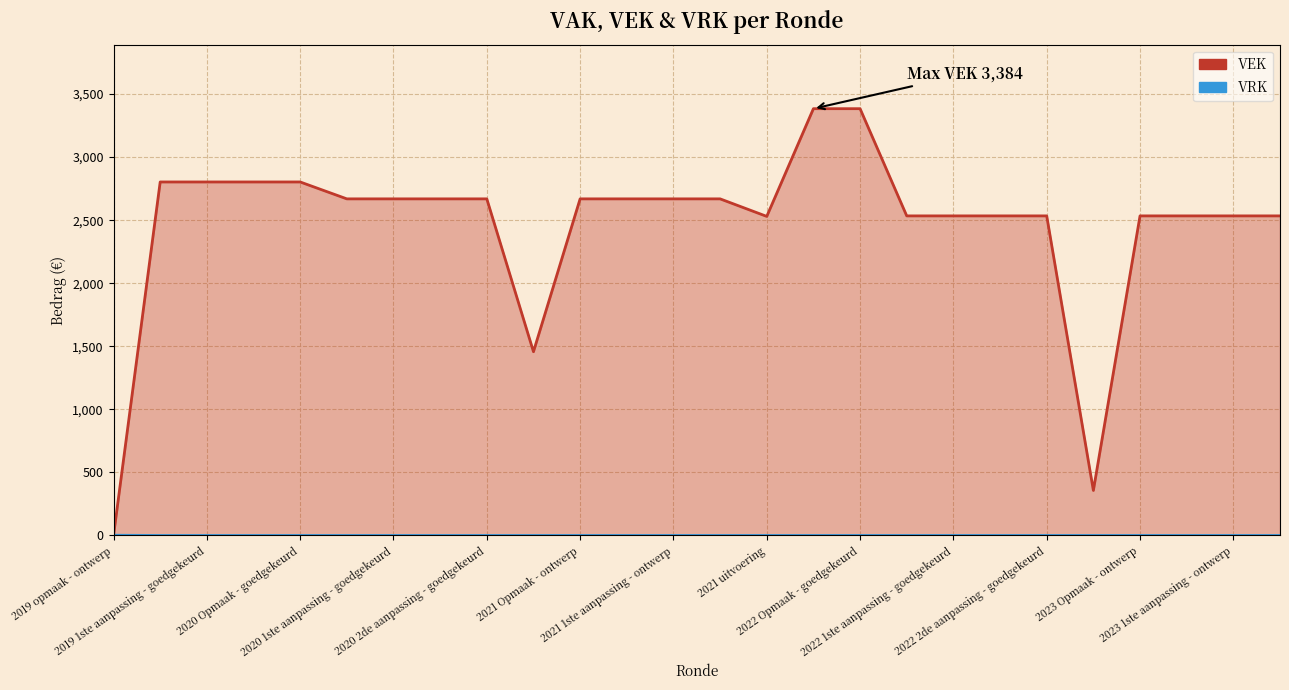

Reading right to left, what are all the values shown in this chart?

VEK: 2534	2534	2534	2534	357	2534	2534	2534	2534	3384	3384	2530	2669	2669	2669	2669	1457	2669	2669	2669	2669	2803	2803	2803	2803	0
VRK: 0	0	0	0	0	0	0	0	0	0	0	0	0	0	0	0	0	0	0	0	0	0	0	0	0	2